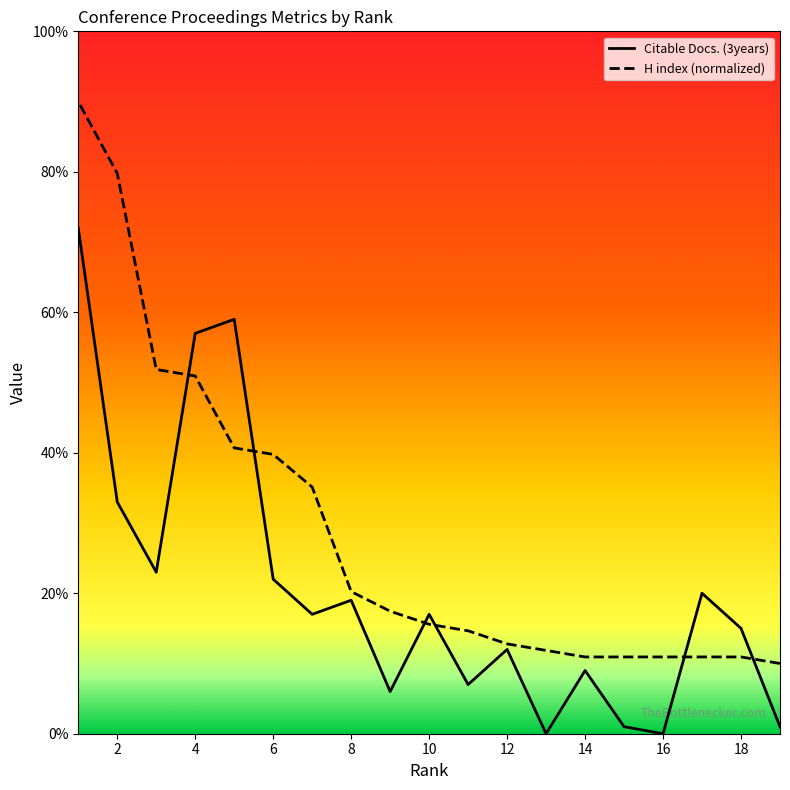

List the series in order of their peak value, highest first.

H index, Citable Docs. (3years)